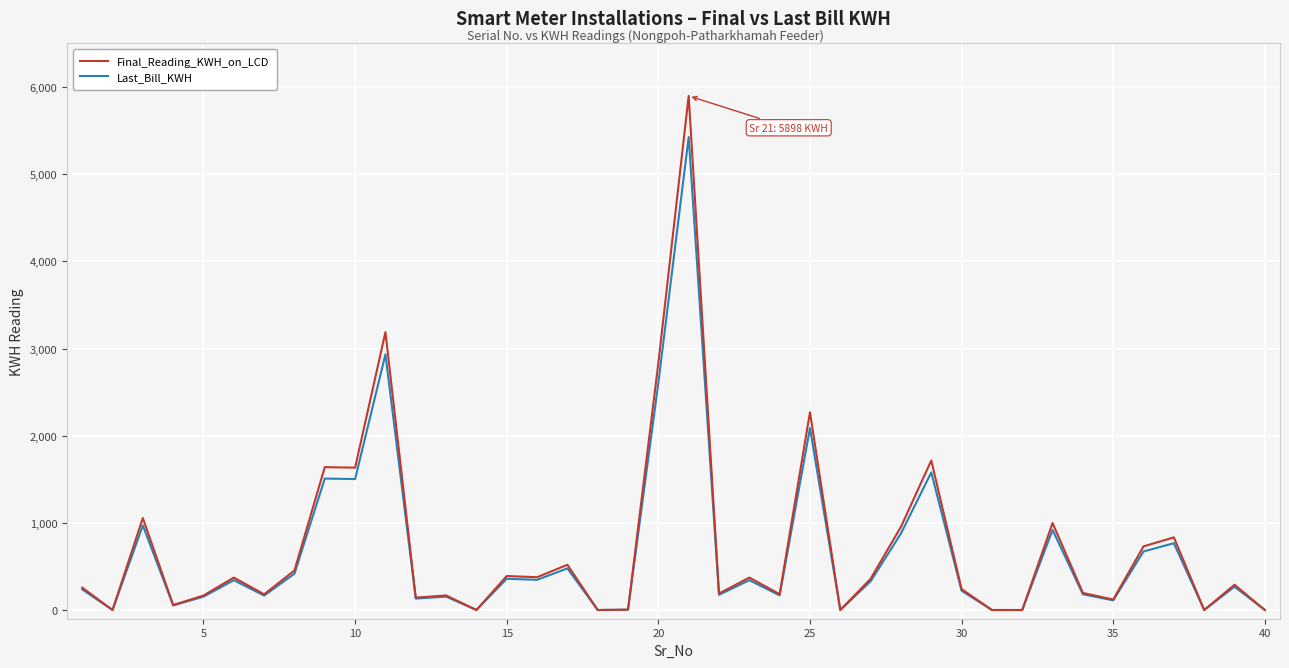

Which series has the largest range (max minus min)?

Final_Reading_KWH_on_LCD